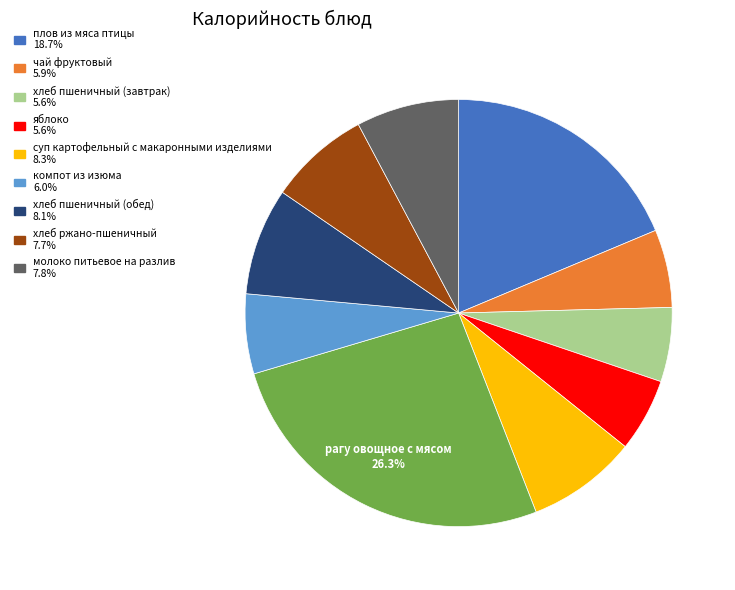

Is there a majority slice in this chart?

No